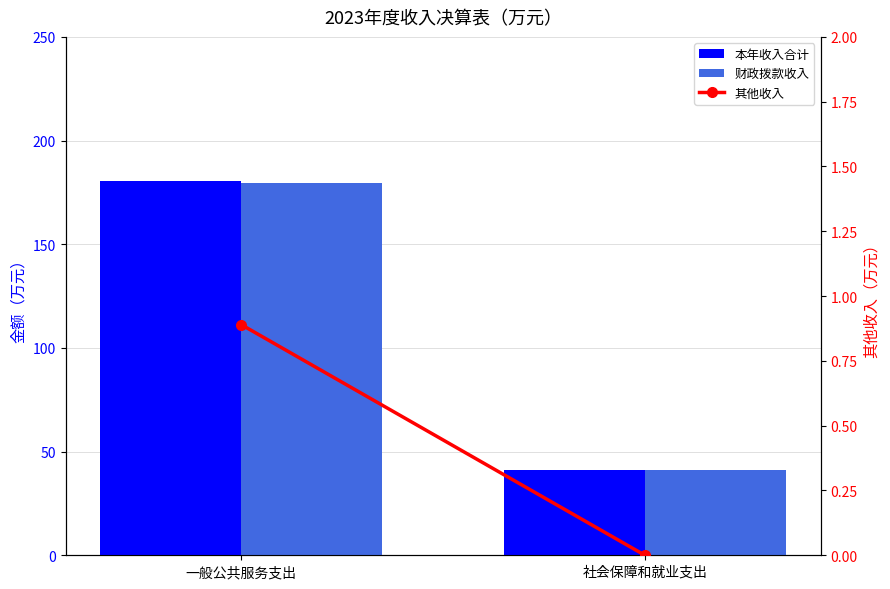

Is it true that 其他收入 equals 1.4 at 一般公共服务支出?

False